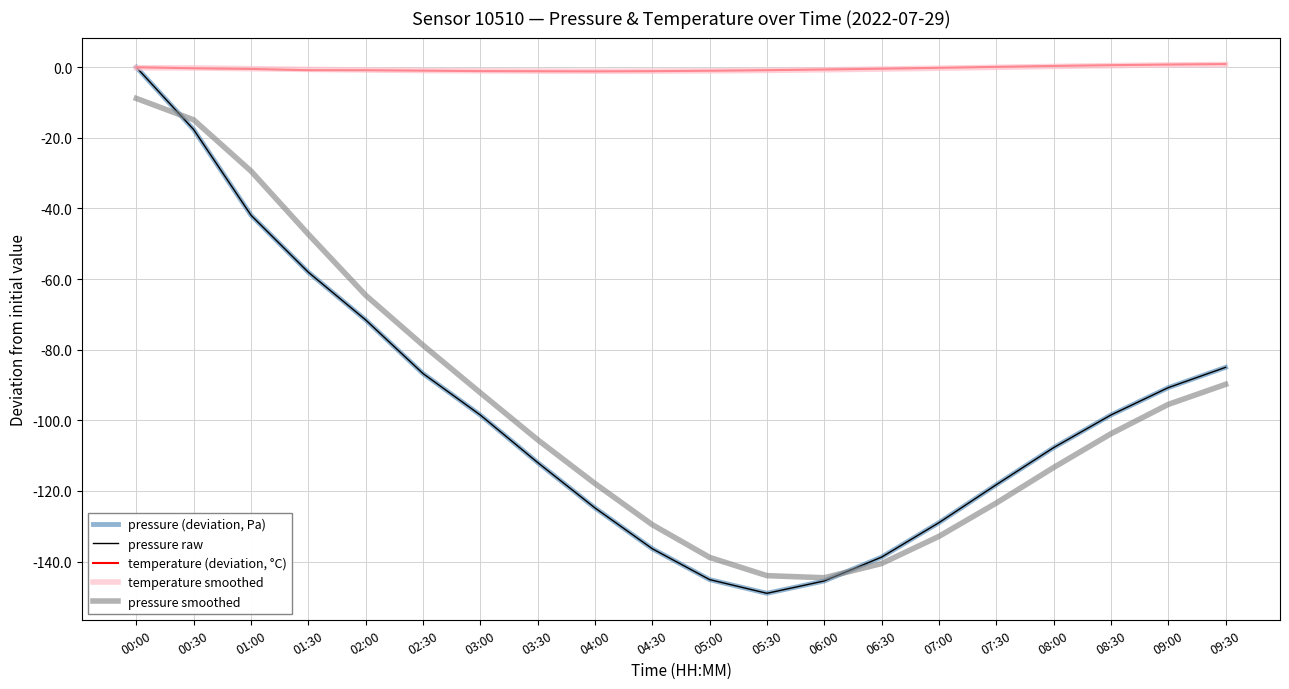

In pressure raw, how many points are lower than both neighbors (excluding endpoints)?

1